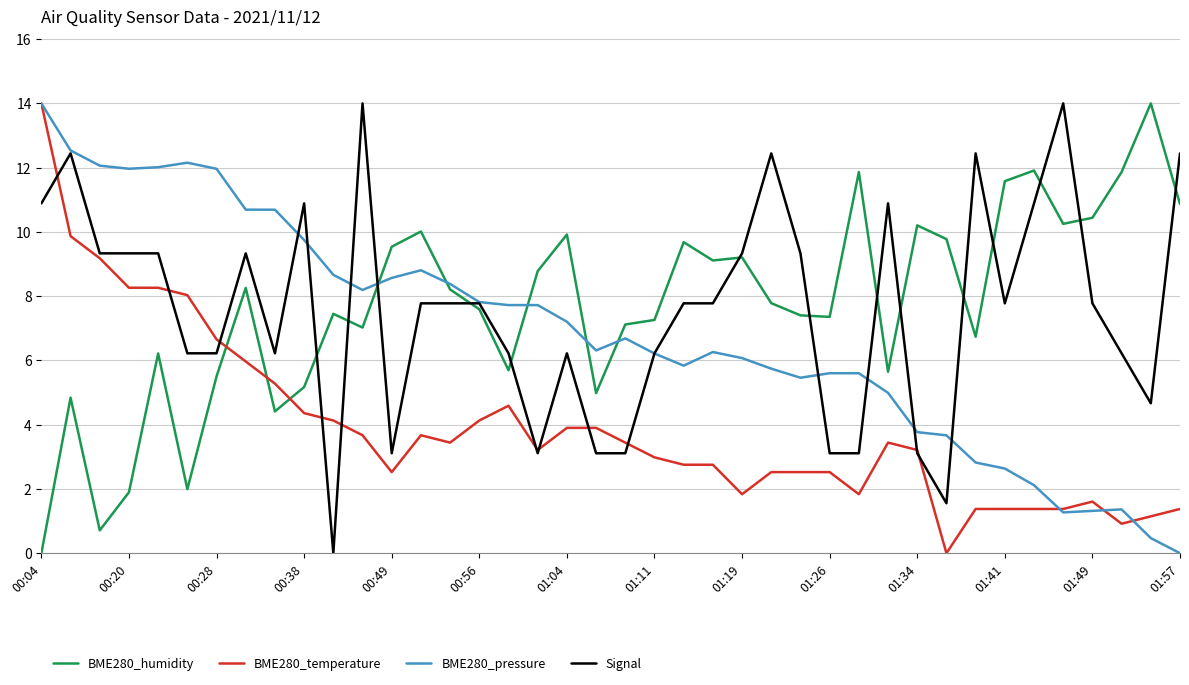

What is the highest value of the BME280_temperature series?

14.0